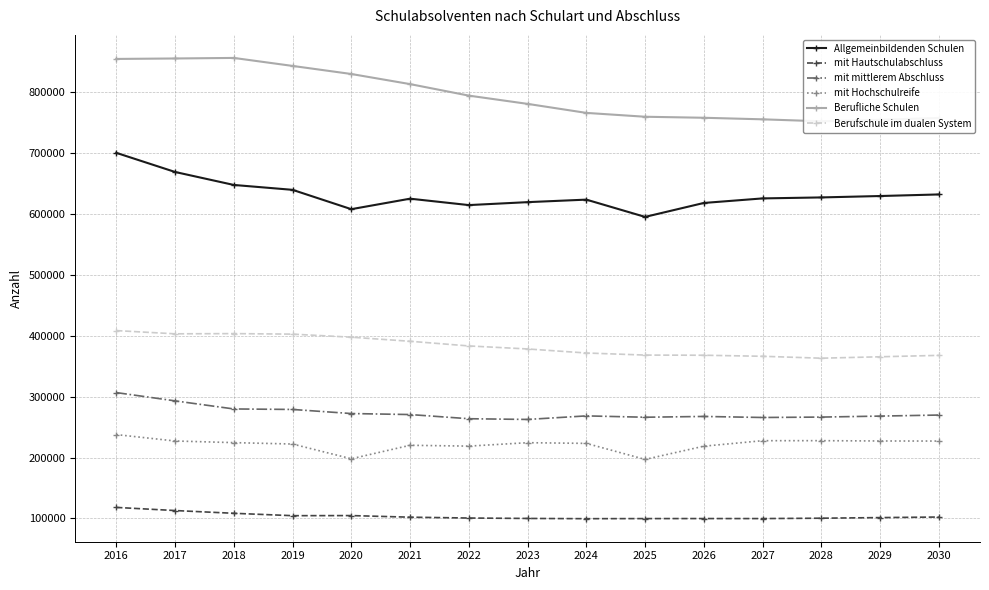

Which category has the highest value in the mit Hochschulreife series?

2016